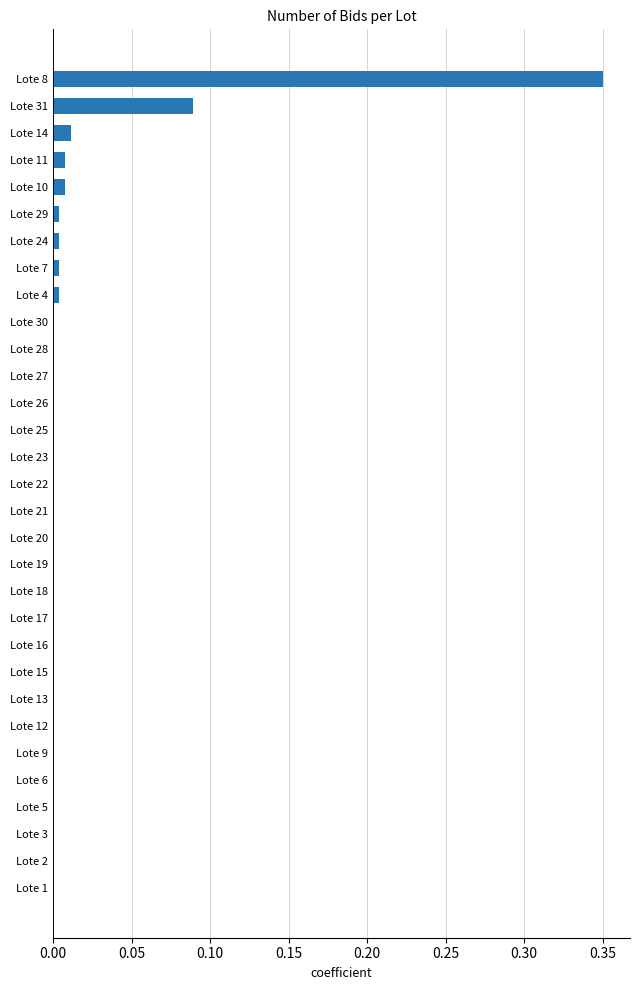

Are the bars horizontal?

Yes